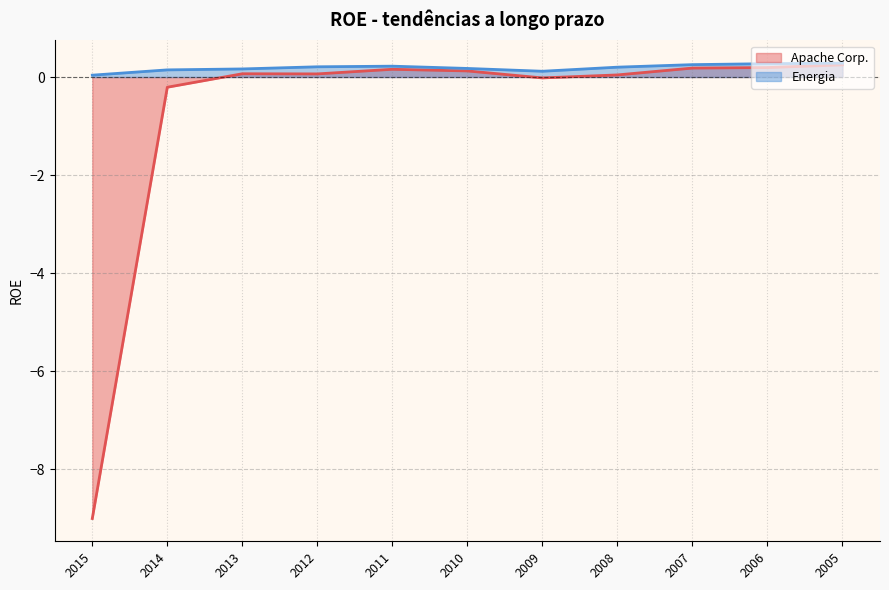

True or false: Energia has a value of 0.4 at 2006.

False